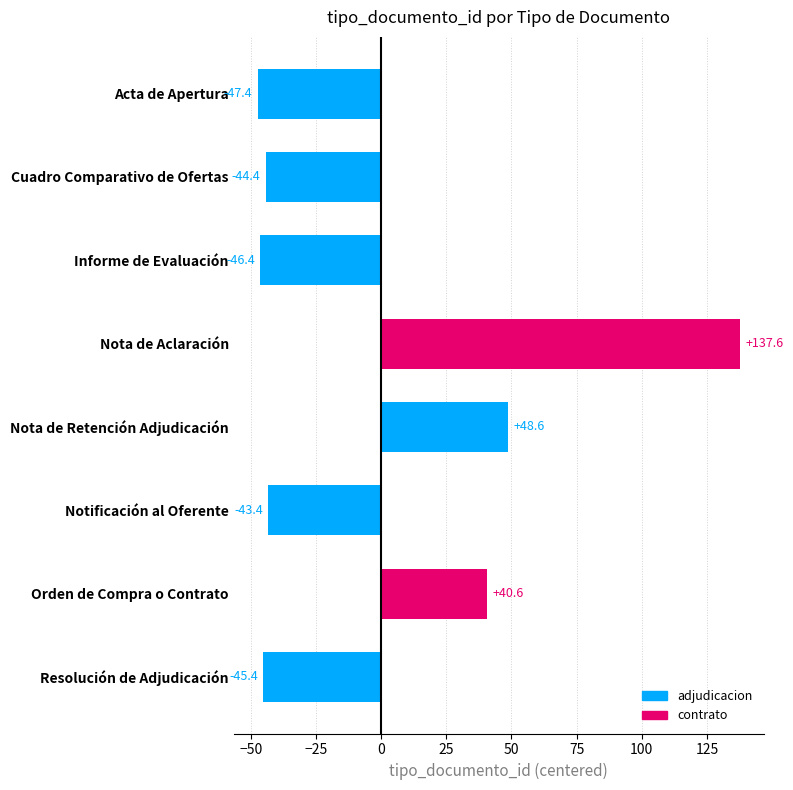

Reading top to bottom, what are all the values shown in this chart?

-47.4	-44.4	-46.4	137.6	48.6	-43.4	40.6	-45.4